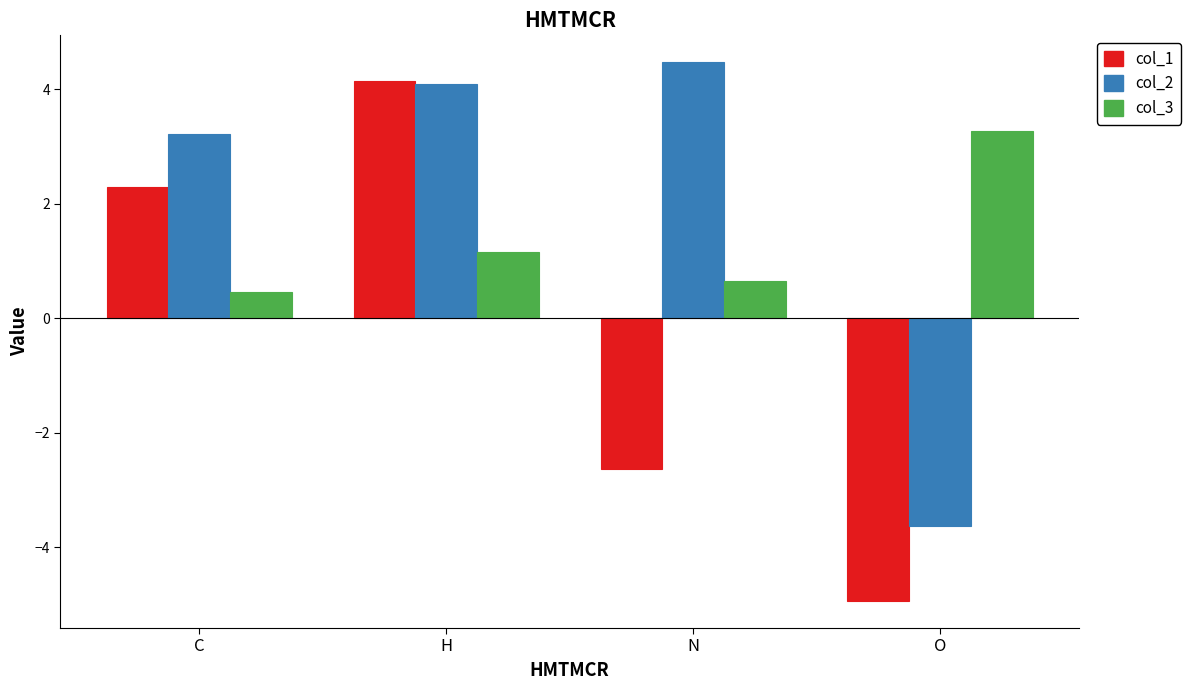

Reading left to right, transcribe all the data shown in this chart.

col_1: C=2.3	H=4.1	N=-2.6	O=-4.9
col_2: C=3.2	H=4.1	N=4.5	O=-3.6
col_3: C=0.5	H=1.2	N=0.7	O=3.3